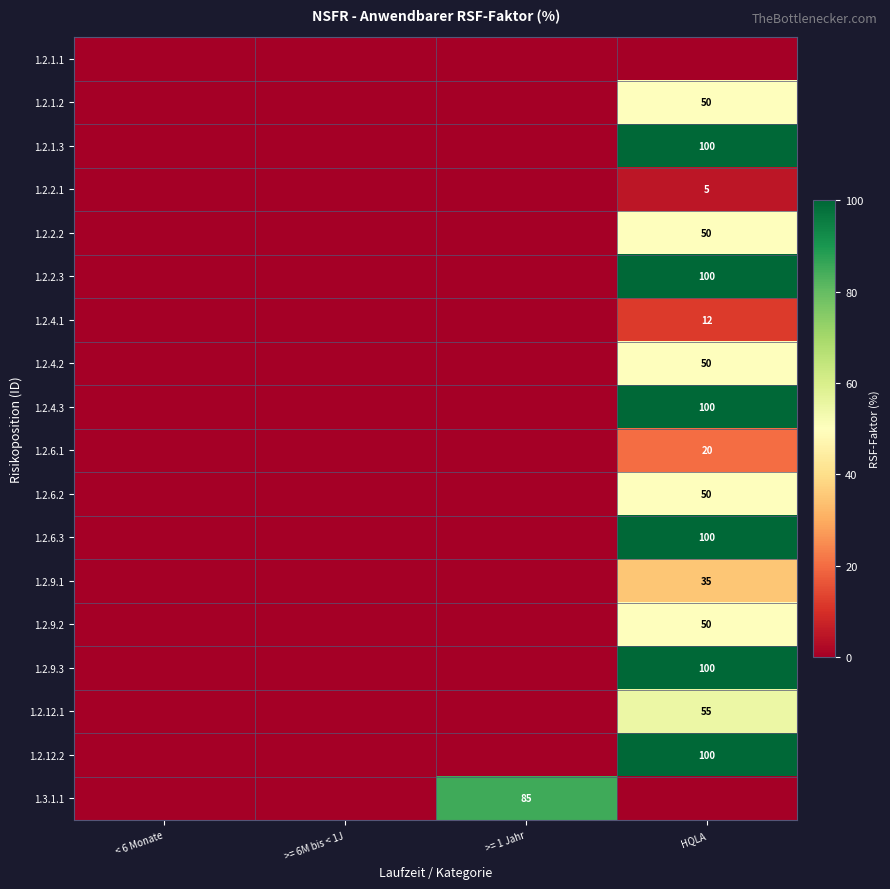

Is it true that 1.2.2.2 equals 50 at HQLA?

True